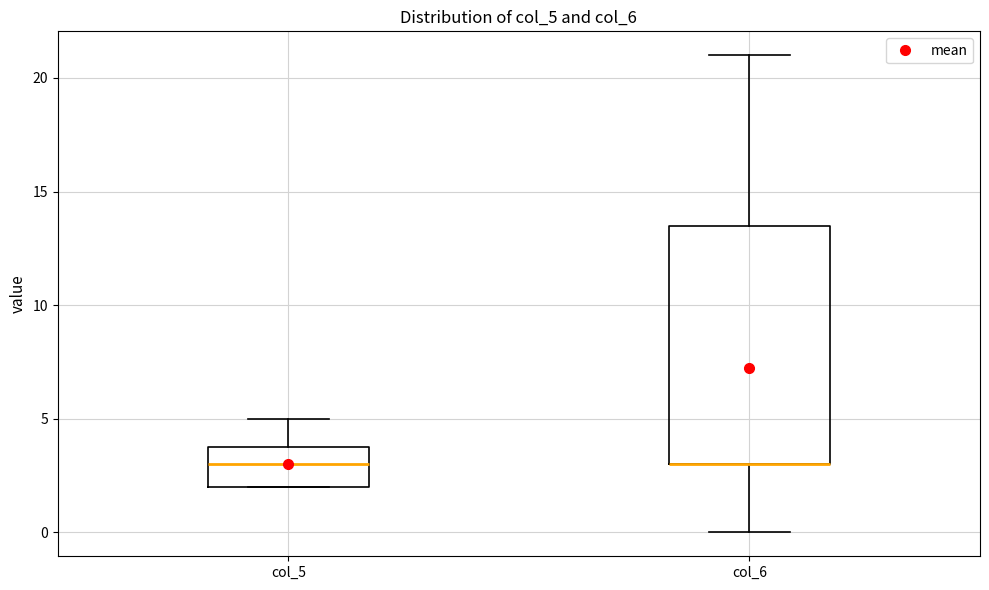

Which box is the tallest, from its lower edge to its upper edge?

col_6